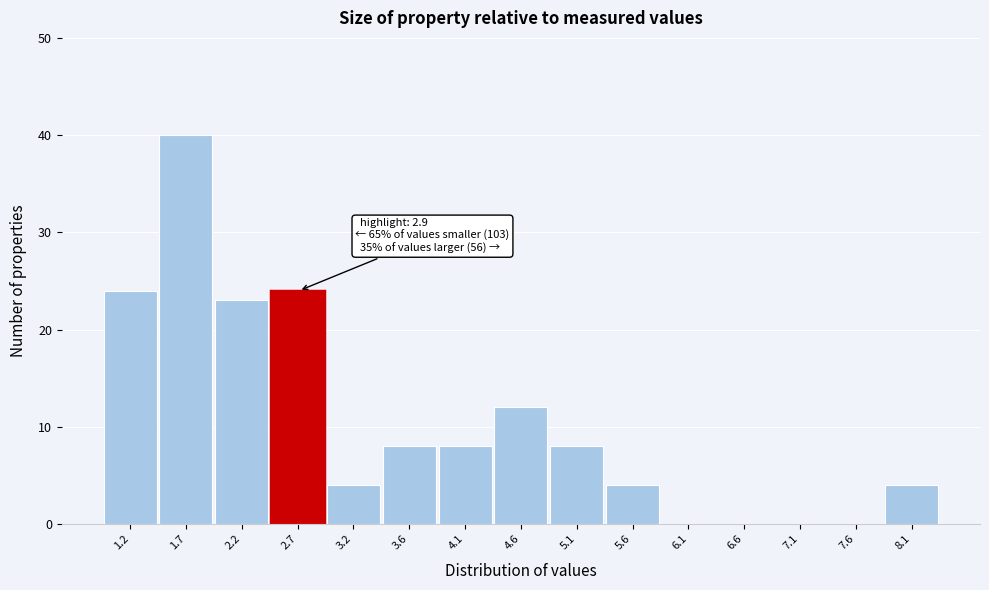

Reading left to right, what are all the values shown in this chart?

1.2=24	1.7=40	2.2=23	2.7=24	3.2=4	3.6=8	4.1=8	4.6=12	5.1=8	5.6=4	6.1=0	6.6=0	7.1=0	7.6=0	8.1=4